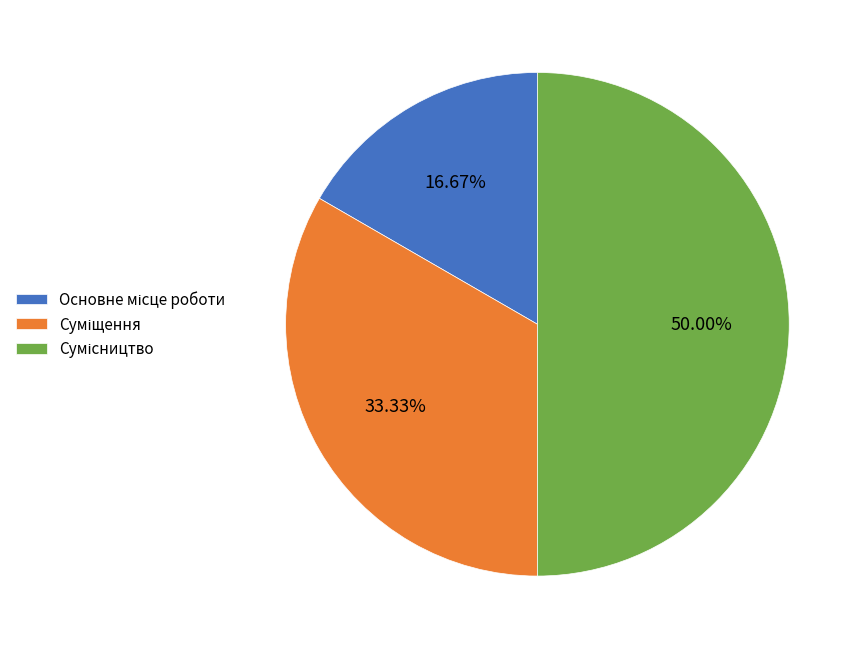

The Основне місце роботи slice represents 17% of the pie. True or false?

True